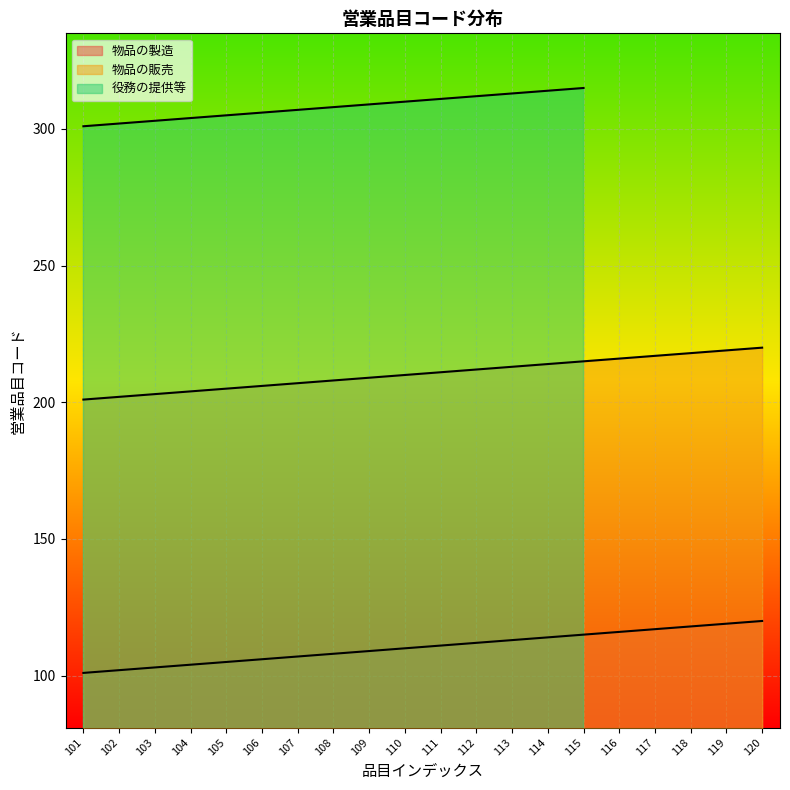

Where does the 物品の製造 series first go above 111?

112